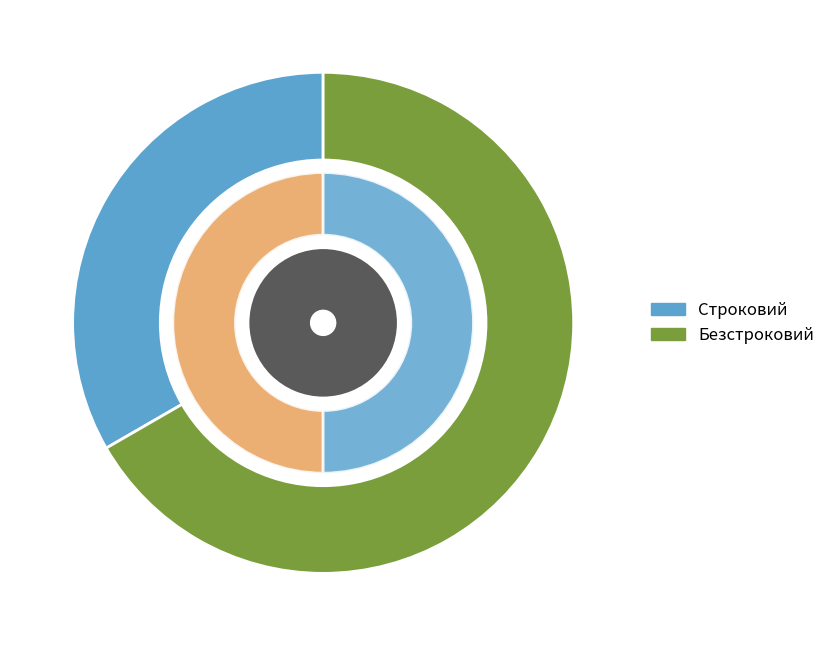

Is it true that Безстроковий is 67% of the pie?

True